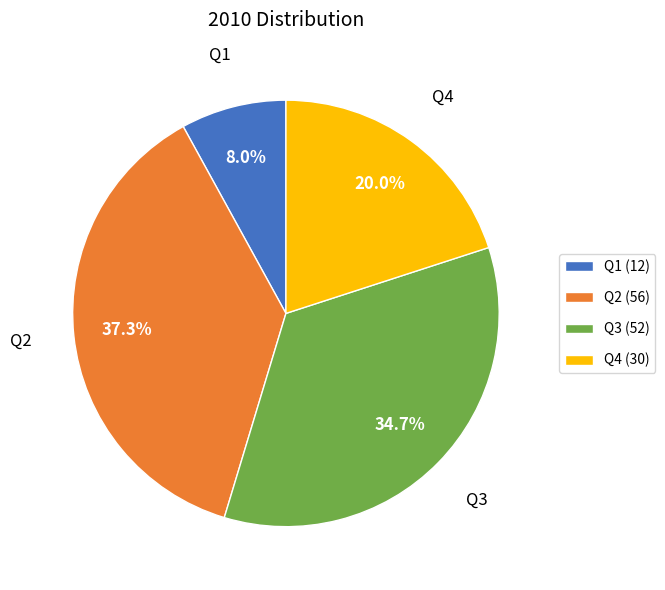

What is the smallest slice in the pie chart?

Q1